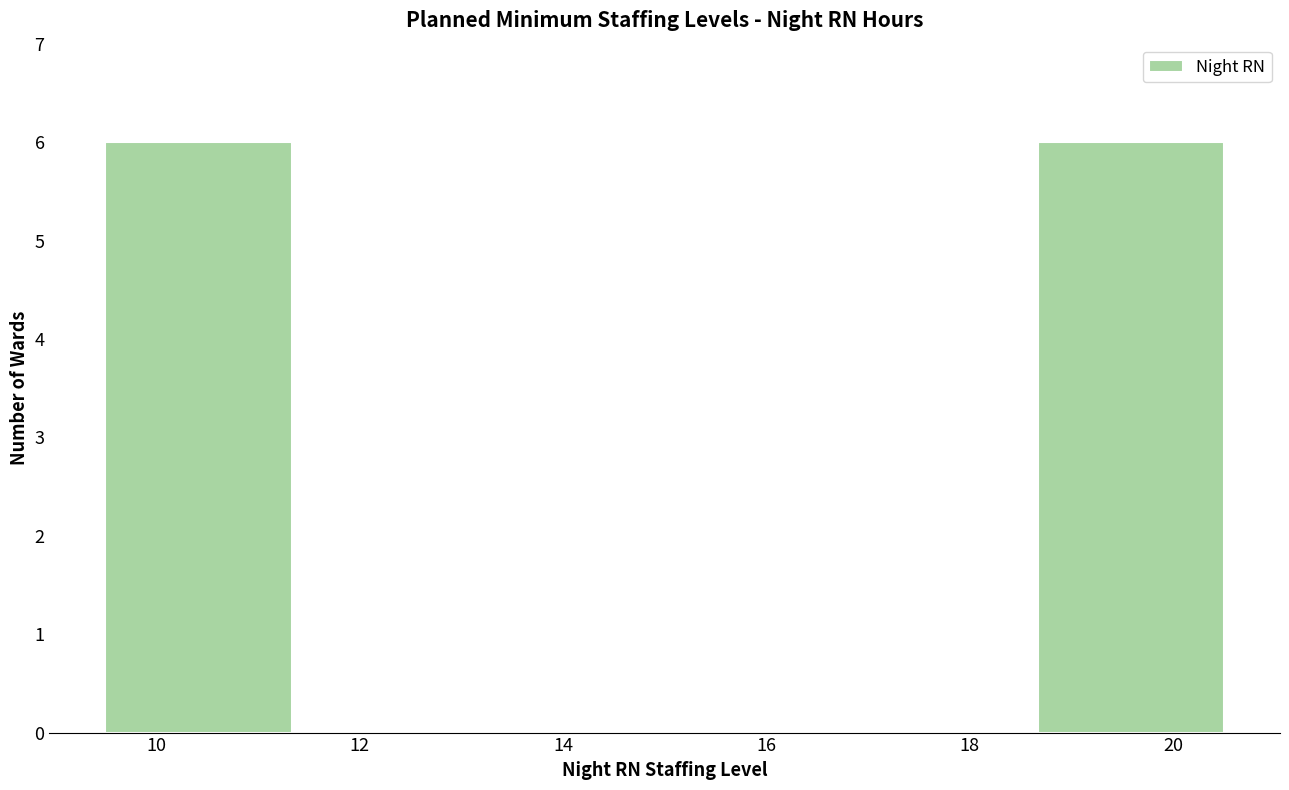

Reading left to right, transcribe this chart: for each bar, give the range it covers on the x-axis and its height. Neither the bar edges nor the heights are printed on the chart, so give them approximately, as read against the axes.

9.4 to 11.4: 6
11.4 to 13.2: 0
13.2 to 15.0: 0
15.0 to 16.8: 0
16.8 to 18.6: 0
18.6 to 20.6: 6